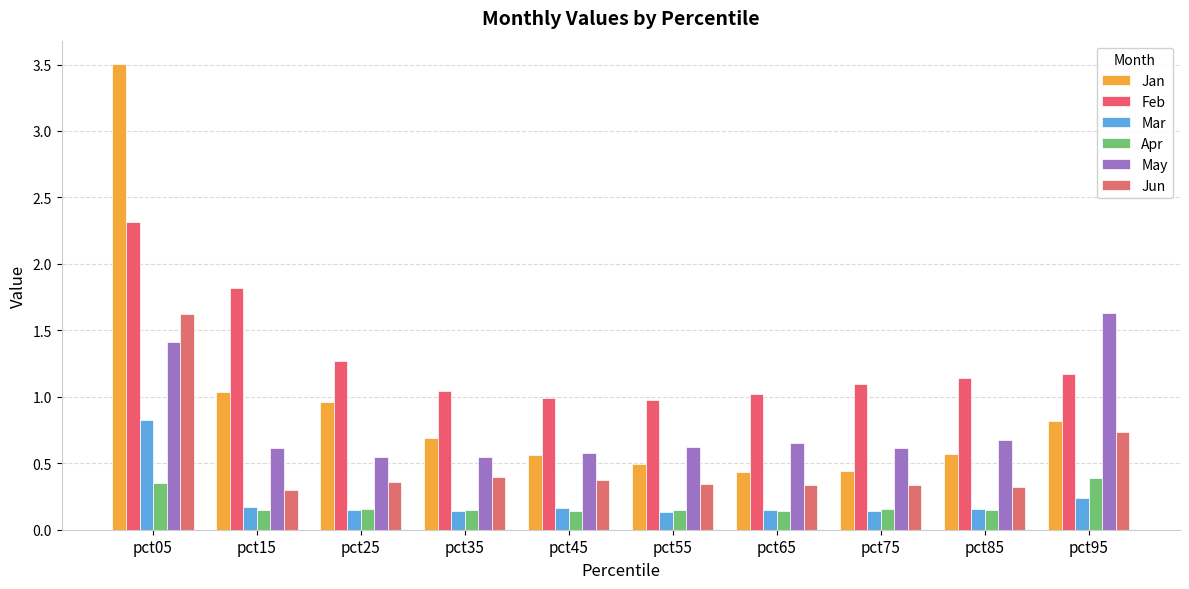

How many bars are there in total?

60